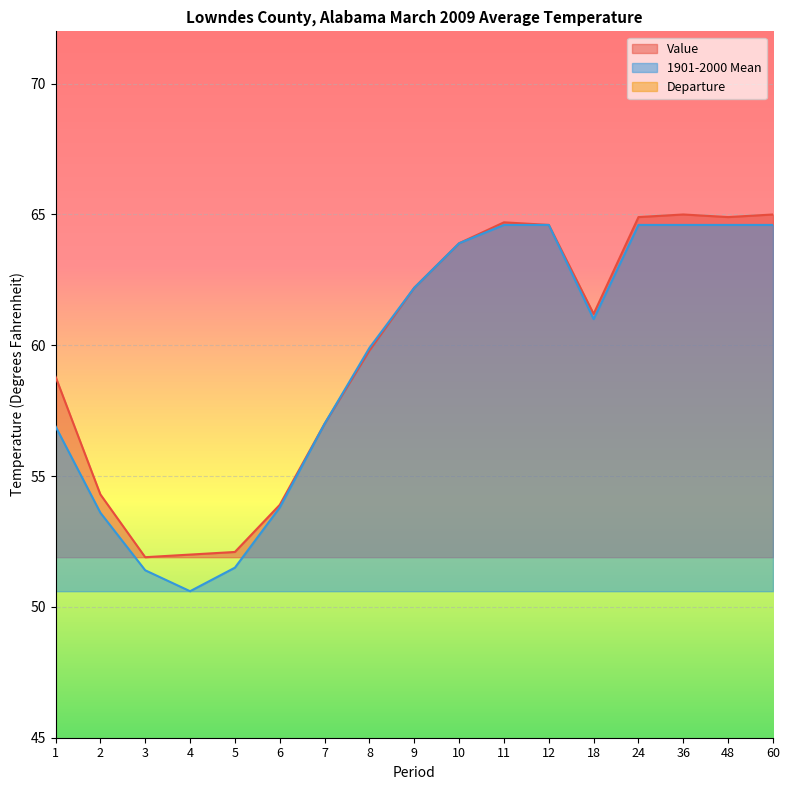

What is the difference between the maximum and minimum values in the 1901-2000 Mean series?

14.0